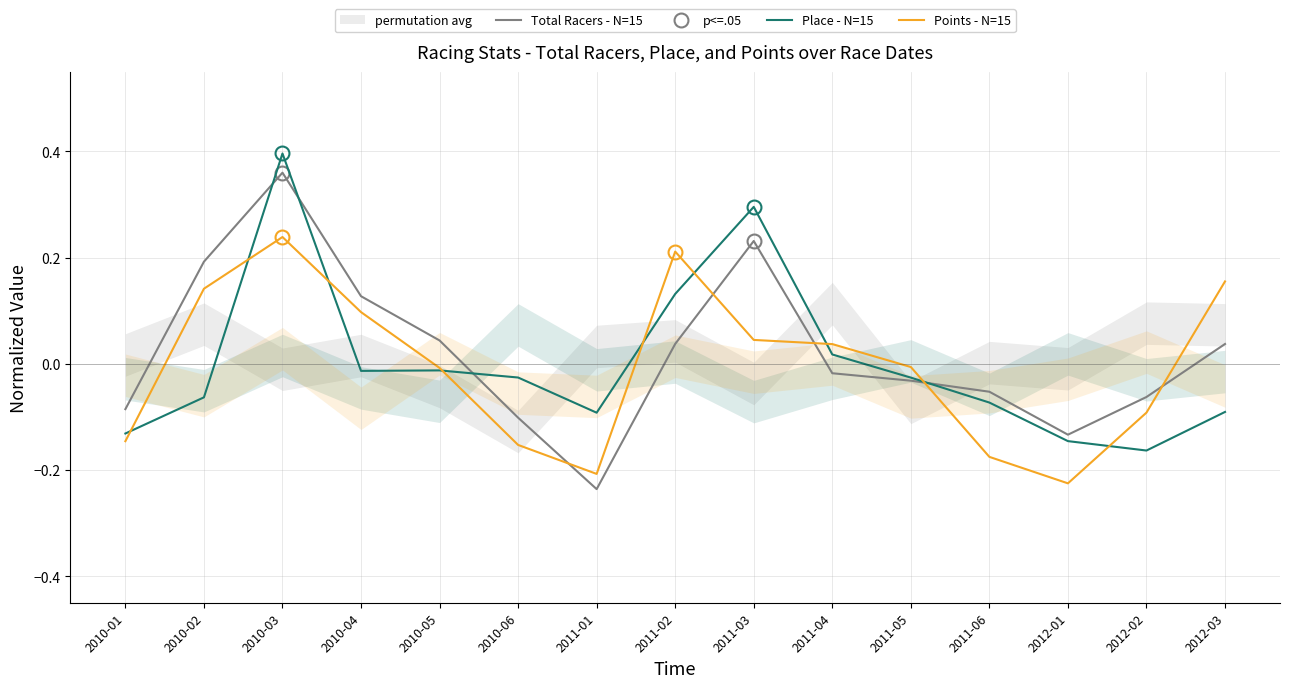

Reading right to left, list all the values displayed in this chart.

Total Racers - N=15: 2012-03=0.0	2012-02=-0.1	2012-01=-0.1	2011-06=-0.1	2011-05=-0.0	2011-04=-0.0	2011-03=0.2	2011-02=0.0	2011-01=-0.2	2010-06=-0.1	2010-05=0.0	2010-04=0.1	2010-03=0.4	2010-02=0.2	2010-01=-0.1
Place - N=15: 2012-03=-0.1	2012-02=-0.2	2012-01=-0.1	2011-06=-0.1	2011-05=-0.0	2011-04=0.0	2011-03=0.3	2011-02=0.1	2011-01=-0.1	2010-06=-0.0	2010-05=-0.0	2010-04=-0.0	2010-03=0.4	2010-02=-0.1	2010-01=-0.1
Points - N=15: 2012-03=0.2	2012-02=-0.1	2012-01=-0.2	2011-06=-0.2	2011-05=-0.0	2011-04=0.0	2011-03=0.0	2011-02=0.2	2011-01=-0.2	2010-06=-0.2	2010-05=-0.0	2010-04=0.1	2010-03=0.2	2010-02=0.1	2010-01=-0.1